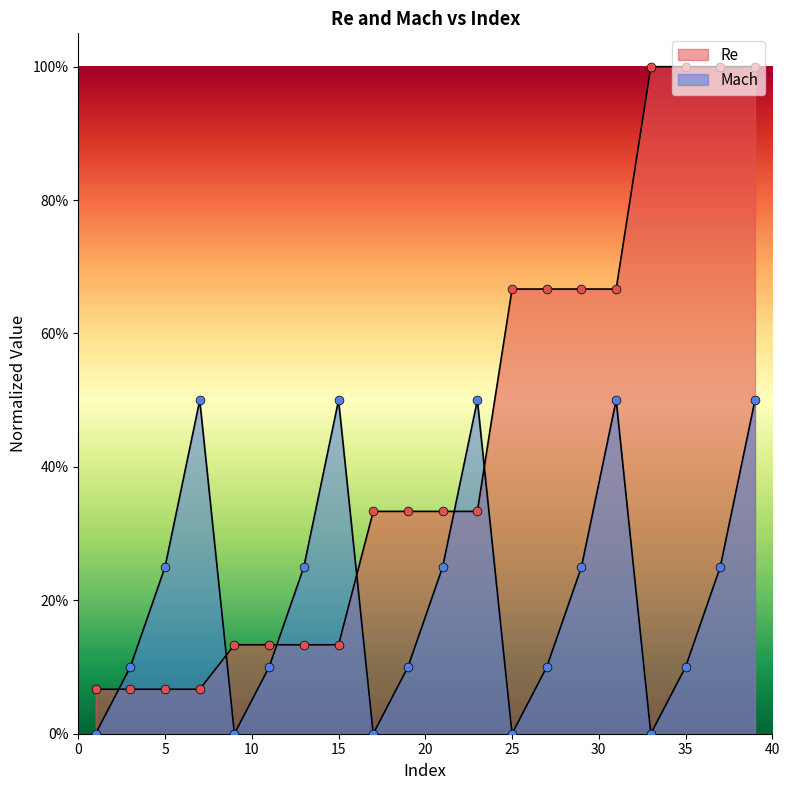

At which category is the sum across all series the highest?

39